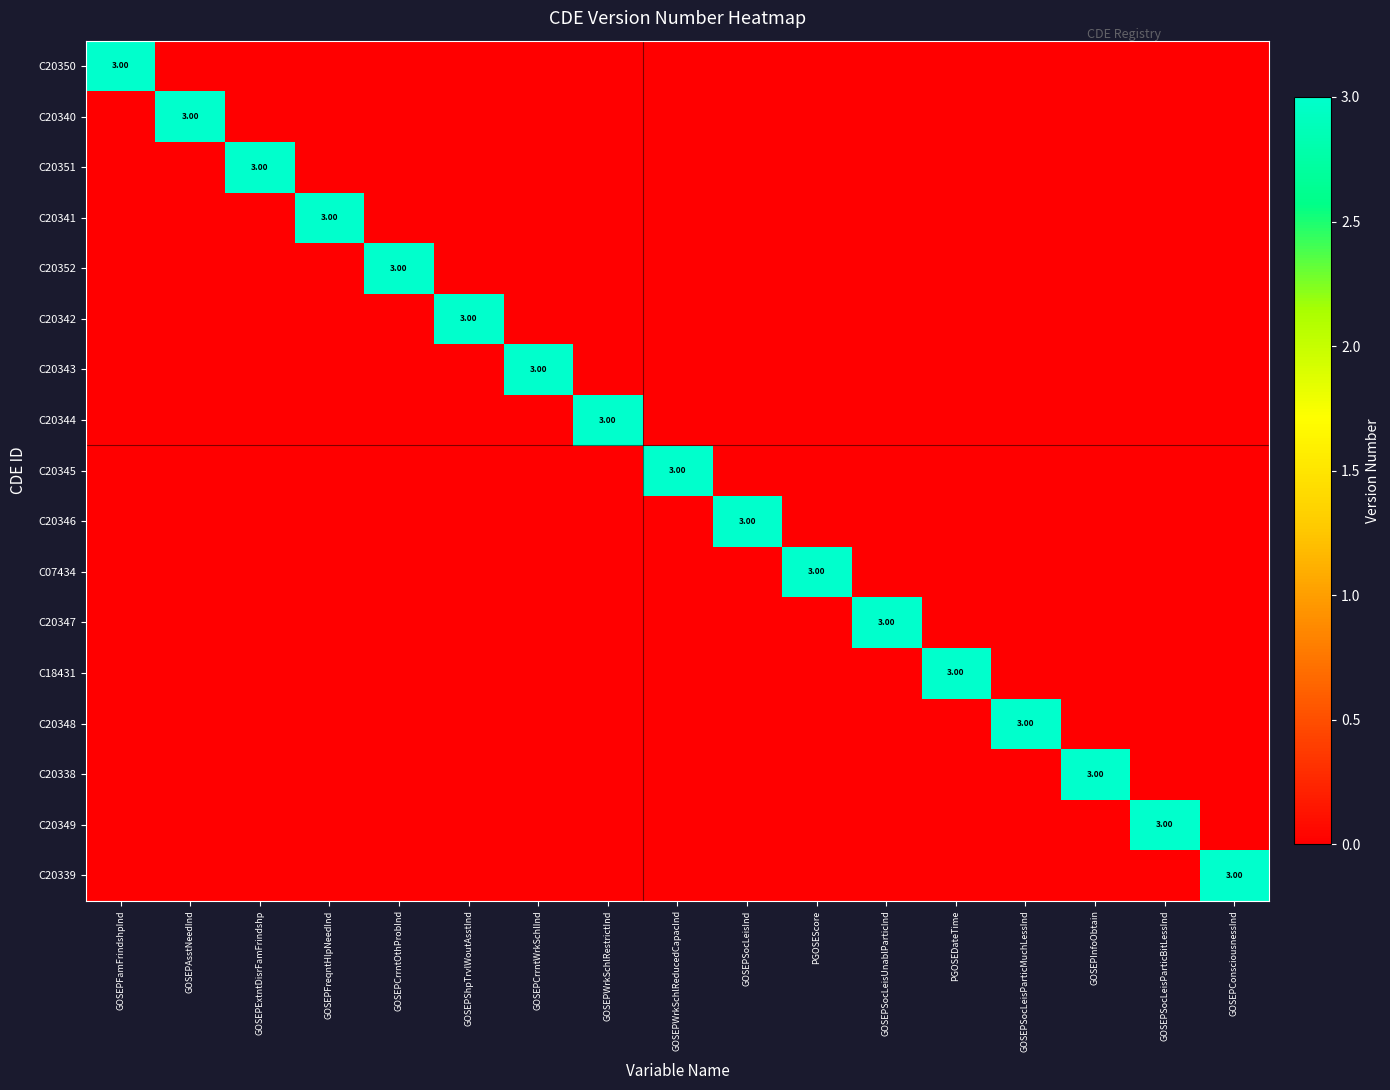

Which category has the lowest value in the C18431 series?

GOSEPFamFrindshpInd